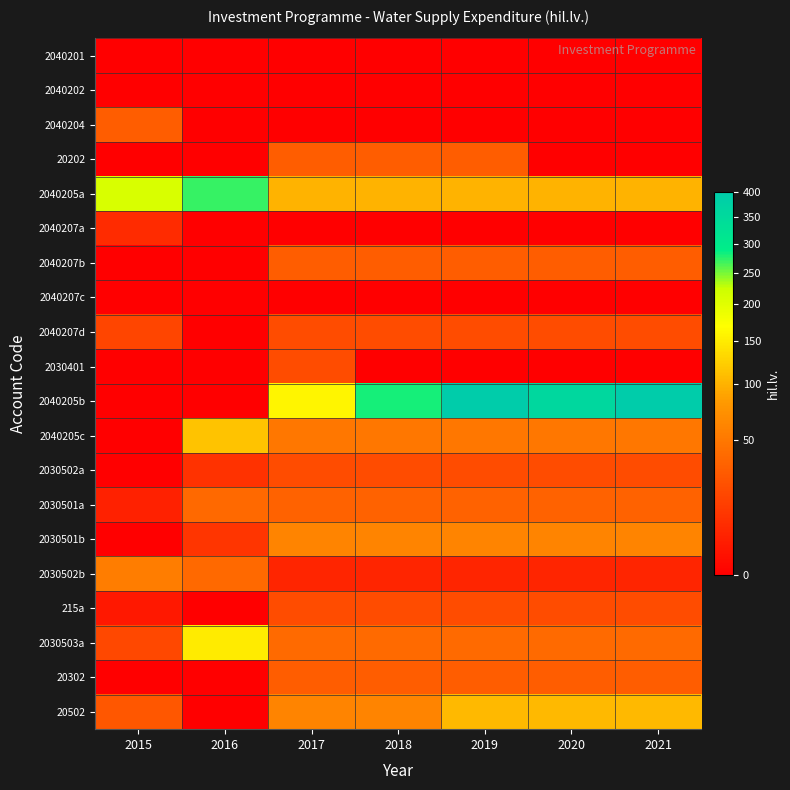

What is the maximum value shown in the chart?

400